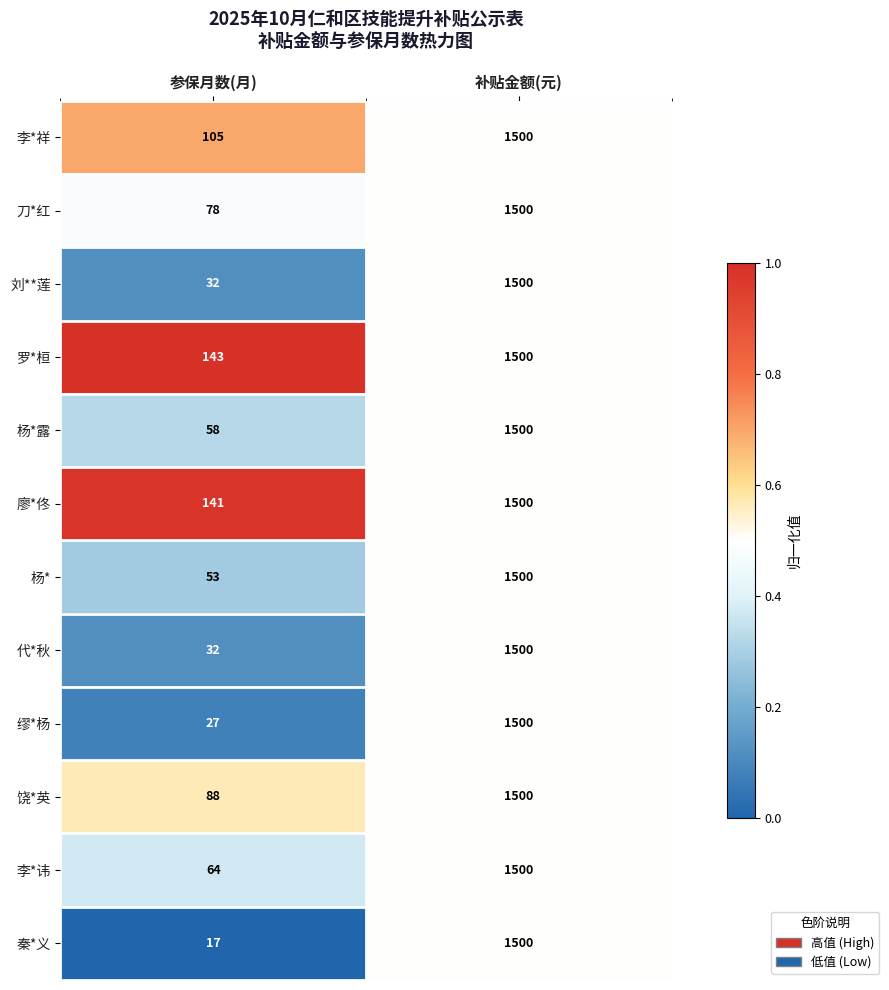

Reading left to right, list all the values displayed in this chart.

李*祥: 参保月数(月)=105	补贴金额(元)=1500
刀*红: 参保月数(月)=78	补贴金额(元)=1500
刘**莲: 参保月数(月)=32	补贴金额(元)=1500
罗*桓: 参保月数(月)=143	补贴金额(元)=1500
杨*露: 参保月数(月)=58	补贴金额(元)=1500
廖*佟: 参保月数(月)=141	补贴金额(元)=1500
杨*: 参保月数(月)=53	补贴金额(元)=1500
代*秋: 参保月数(月)=32	补贴金额(元)=1500
缪*杨: 参保月数(月)=27	补贴金额(元)=1500
饶*英: 参保月数(月)=88	补贴金额(元)=1500
李*讳: 参保月数(月)=64	补贴金额(元)=1500
秦*义: 参保月数(月)=17	补贴金额(元)=1500